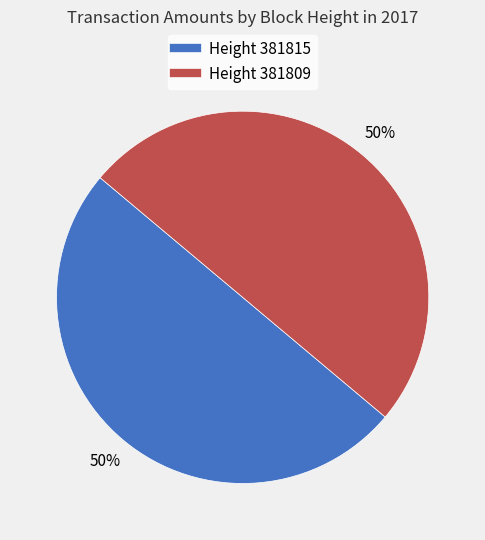

To the nearest percent, what is the average slice percentage?

50%